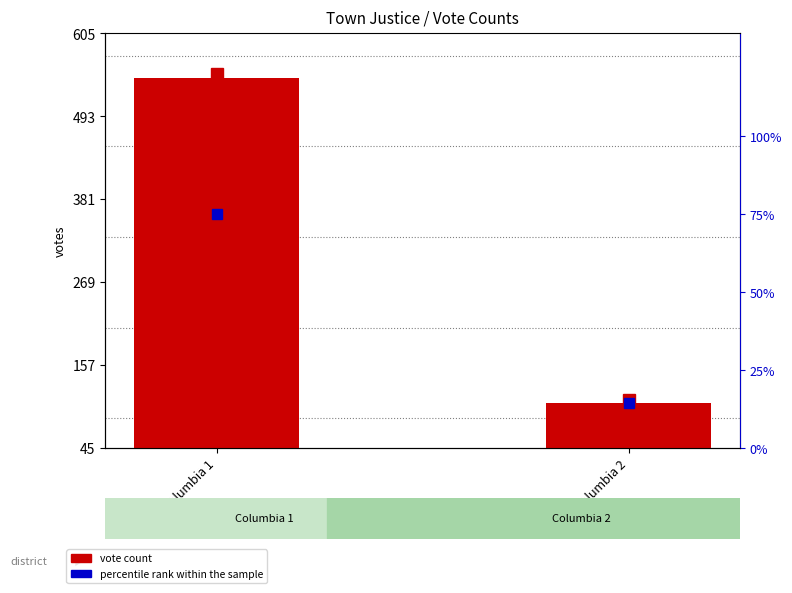

How many data points in percentile rank within the sample are above 74?

1